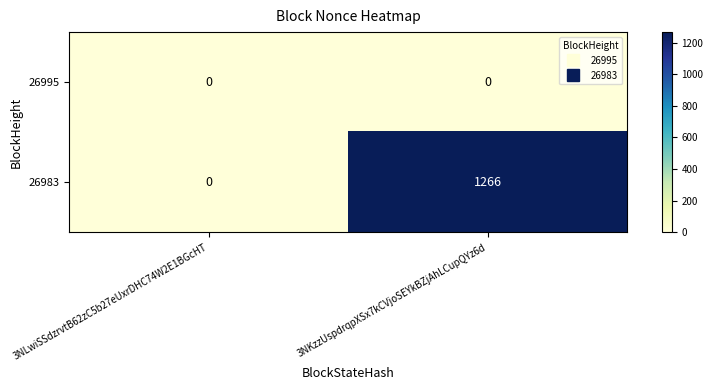

How many data points does each series have?

2